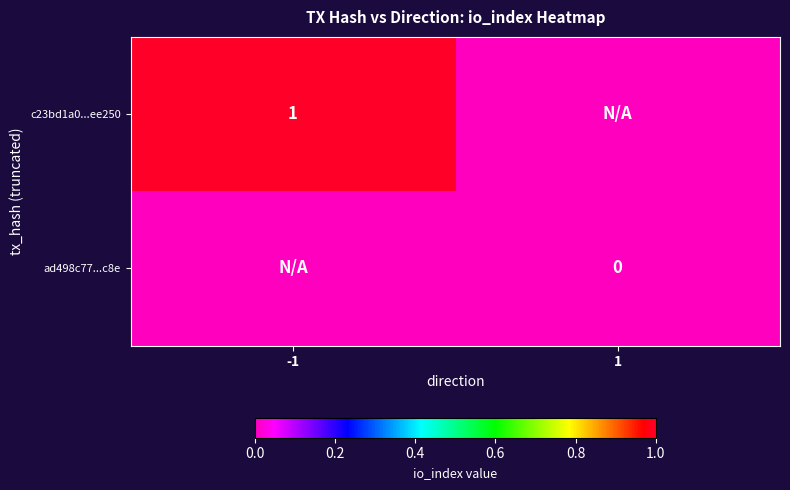

Is it true that c23bd1a0...ee250 equals 1 at -1?

True